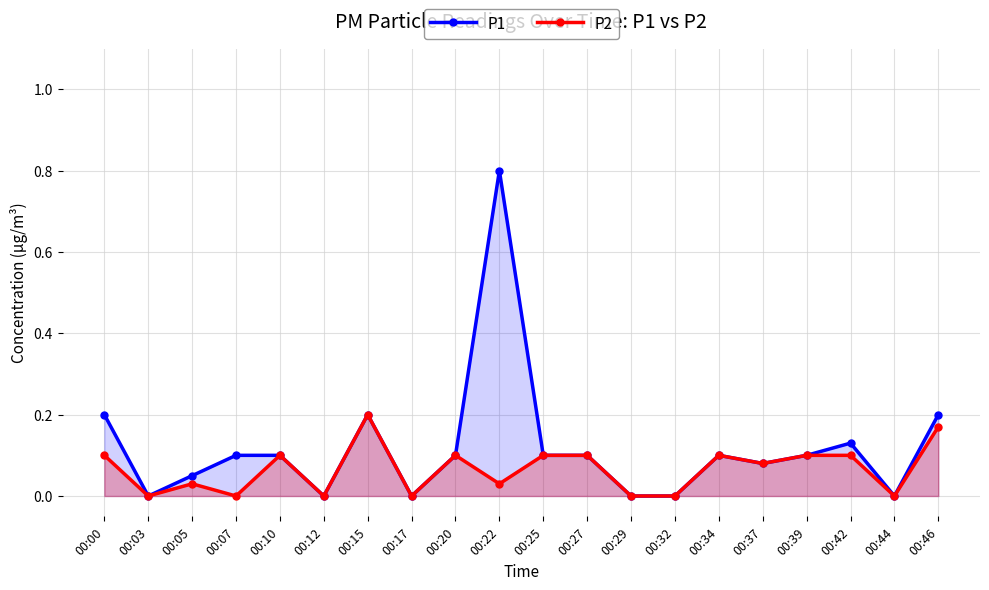

True or false: P1 and P2 intersect in this chart.

False